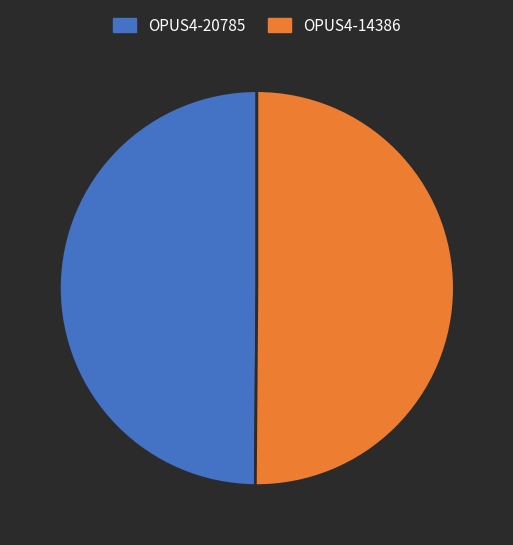

Approximately how many times larger is the value at OPUS4-14386 compared to OPUS4-20785?

1.0